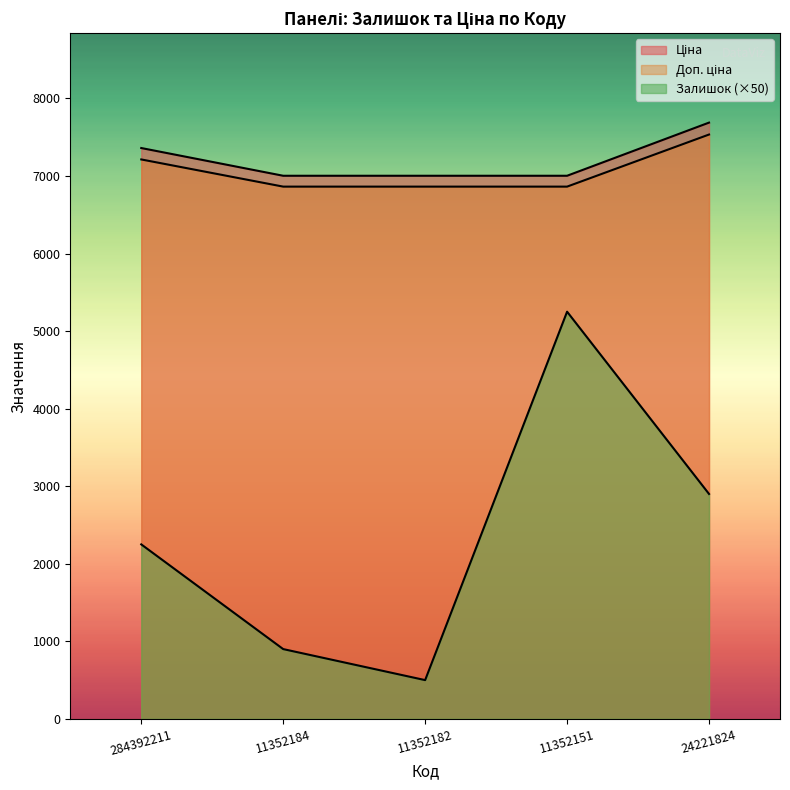

Is it true that Доп. ціна equals 2384.3 at 11352151?

False